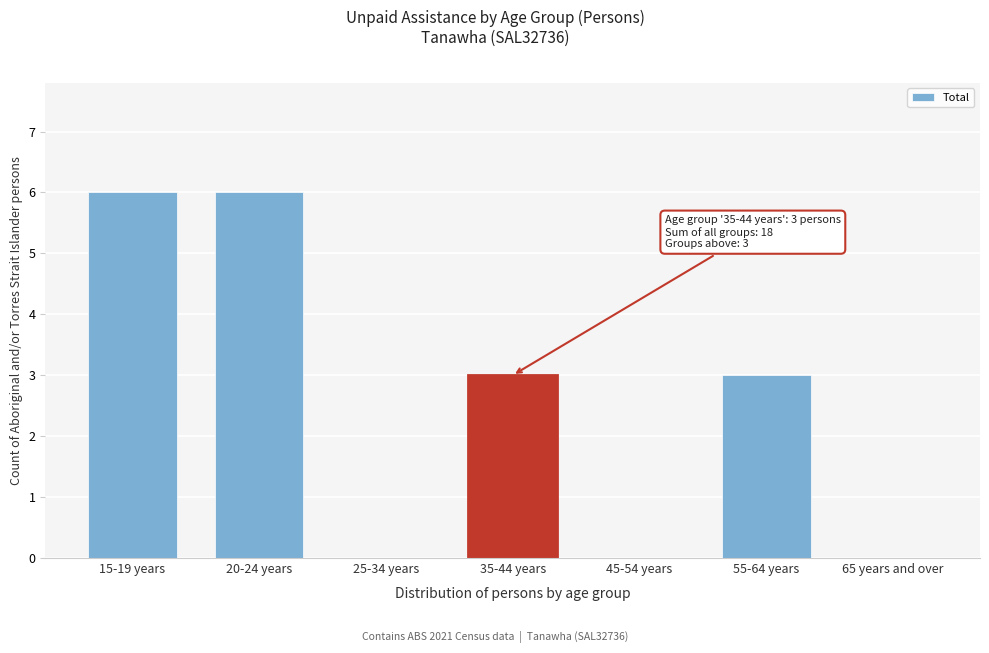

Reading left to right, what are all the values shown in this chart?

15-19 years=6	20-24 years=6	25-34 years=0	35-44 years=3	45-54 years=0	55-64 years=3	65 years and over=0